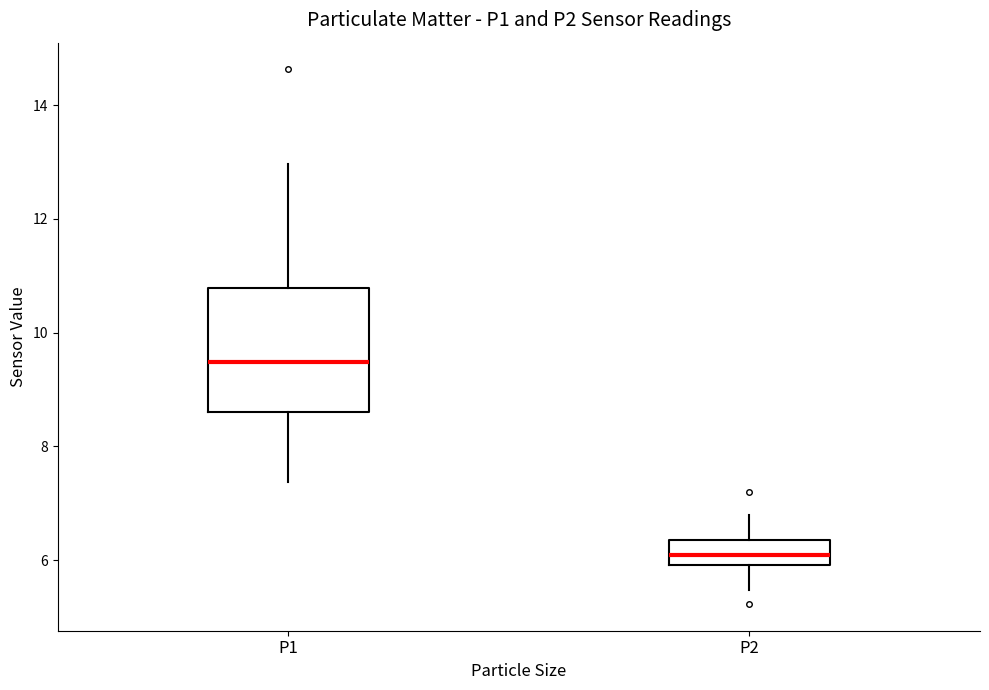

Comparing the boxes themselves (not the whiskers), which one is the tallest?

P1